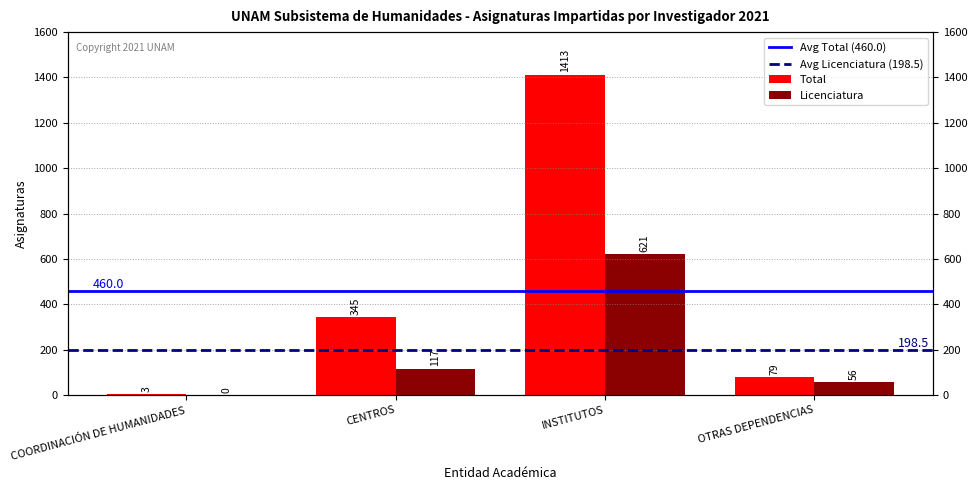

Reading left to right, extract all data points from this chart.

Total: 3	345	1413	79
Licenciatura: 0	117	621	56